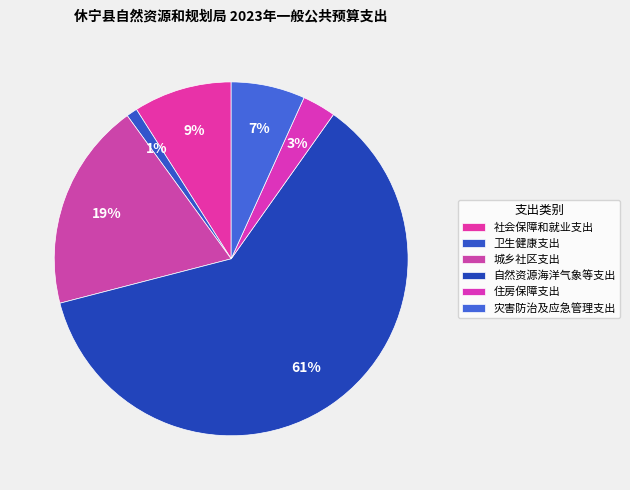

What is the change in value from 卫生健康支出 to 城乡社区支出?

+505.9